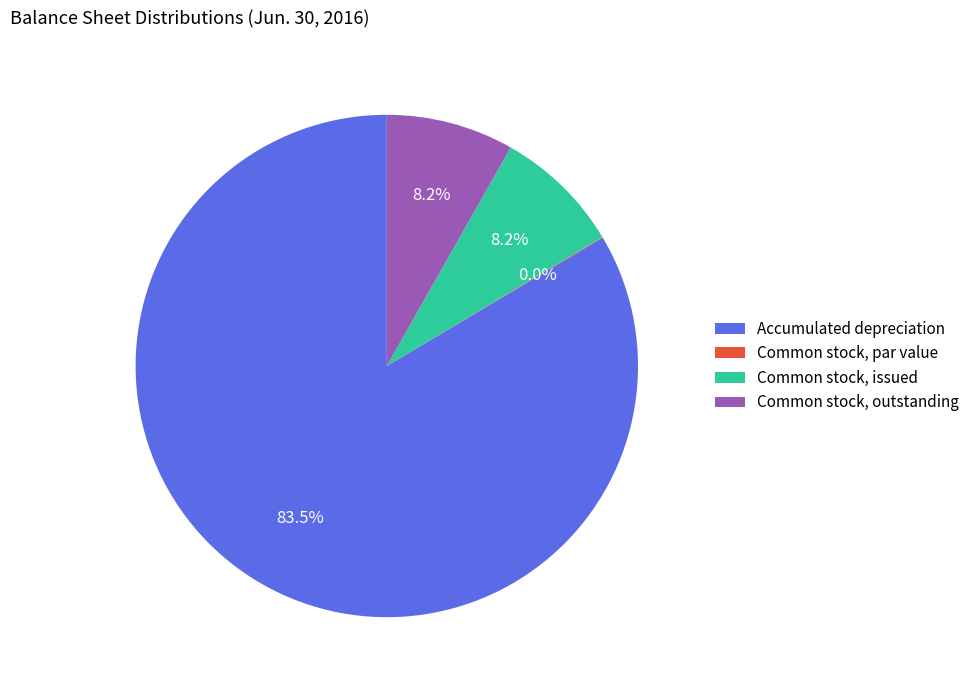

Does Common stock, issued account for over 50% of the chart?

No